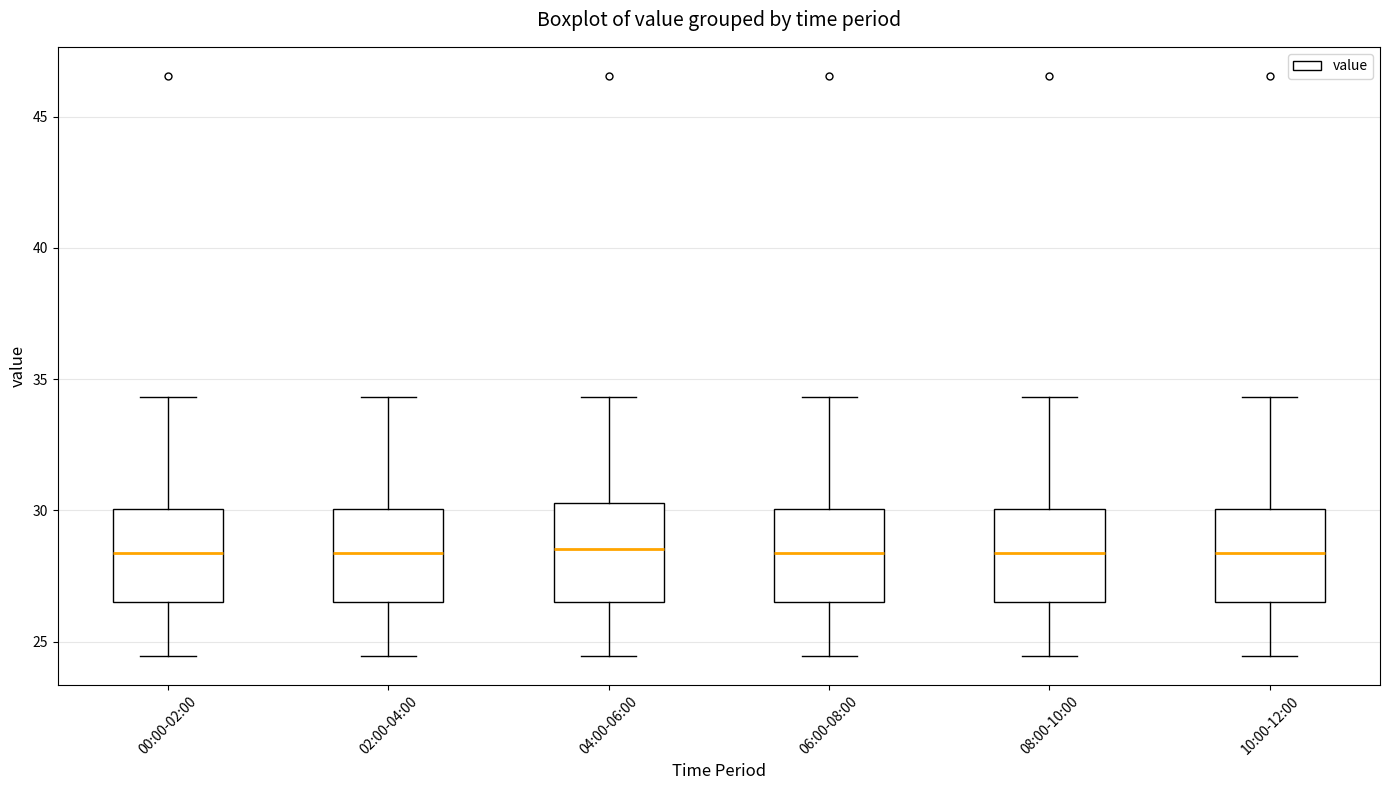

Where does the upper whisker of the box for 06:00-08:00 end on the y-axis? The values are not printed on the chart, so give them approximately, as read against the axis.

34.5